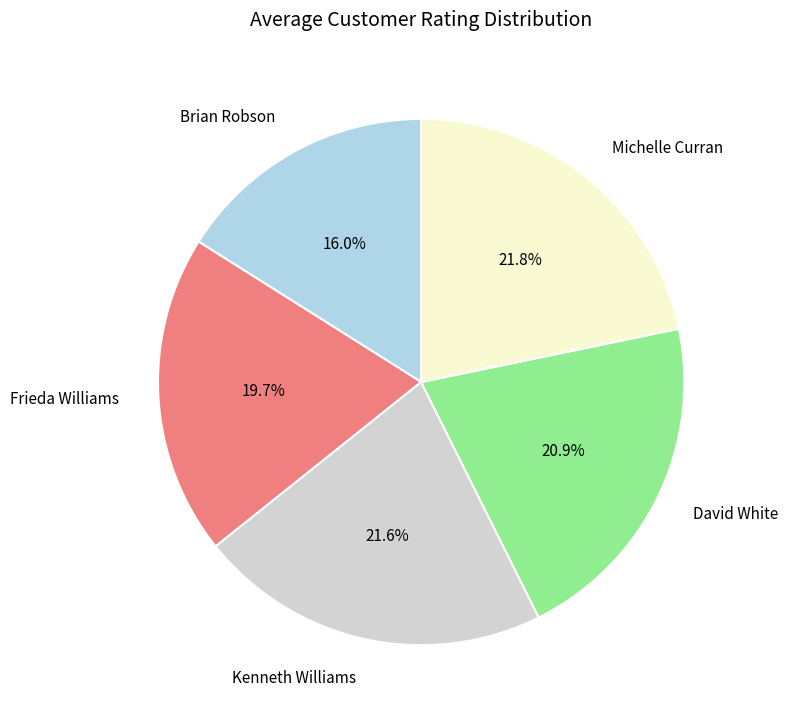

Does Frieda Williams represent more than half of the total?

No